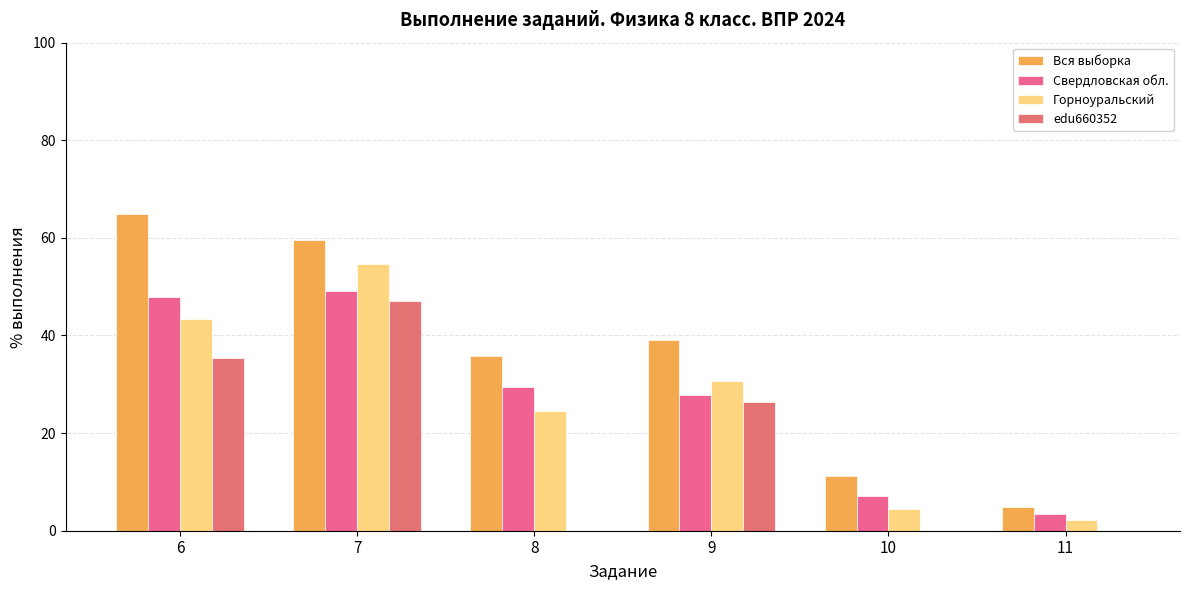

What is the spread (max minus min) of values at 8?

35.8